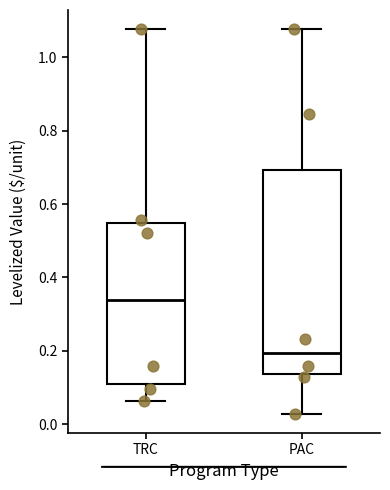

Comparing the boxes themselves (not the whiskers), which one is the tallest?

PAC